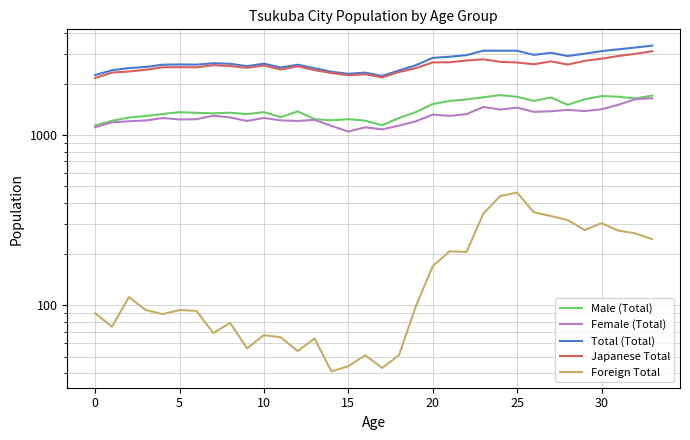

Which label corresponds to the smallest value in the chart?

14